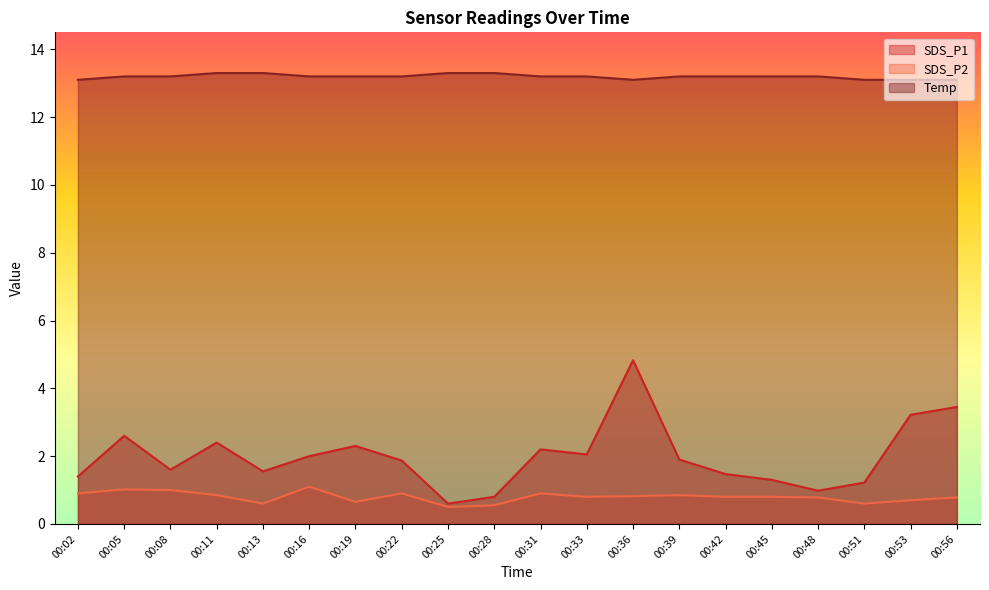

What is the greatest value displayed?

13.3